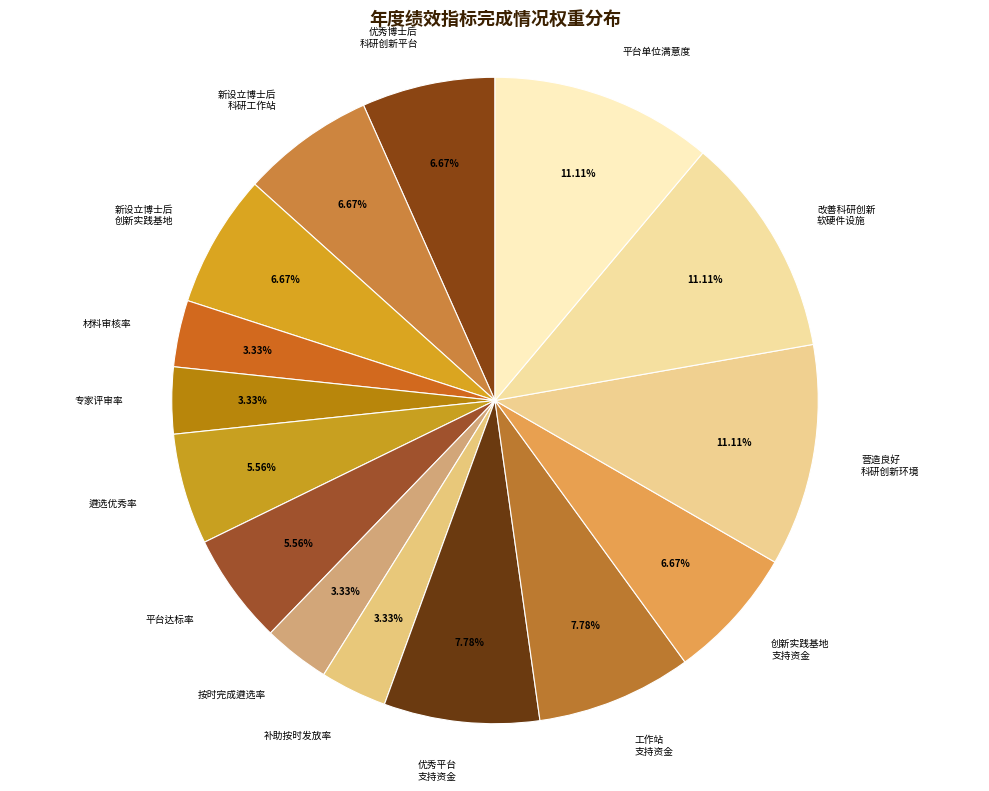

What is the ratio of the value at 工作站 支持资金 to the value at 营造良好 科研创新环境?

0.7